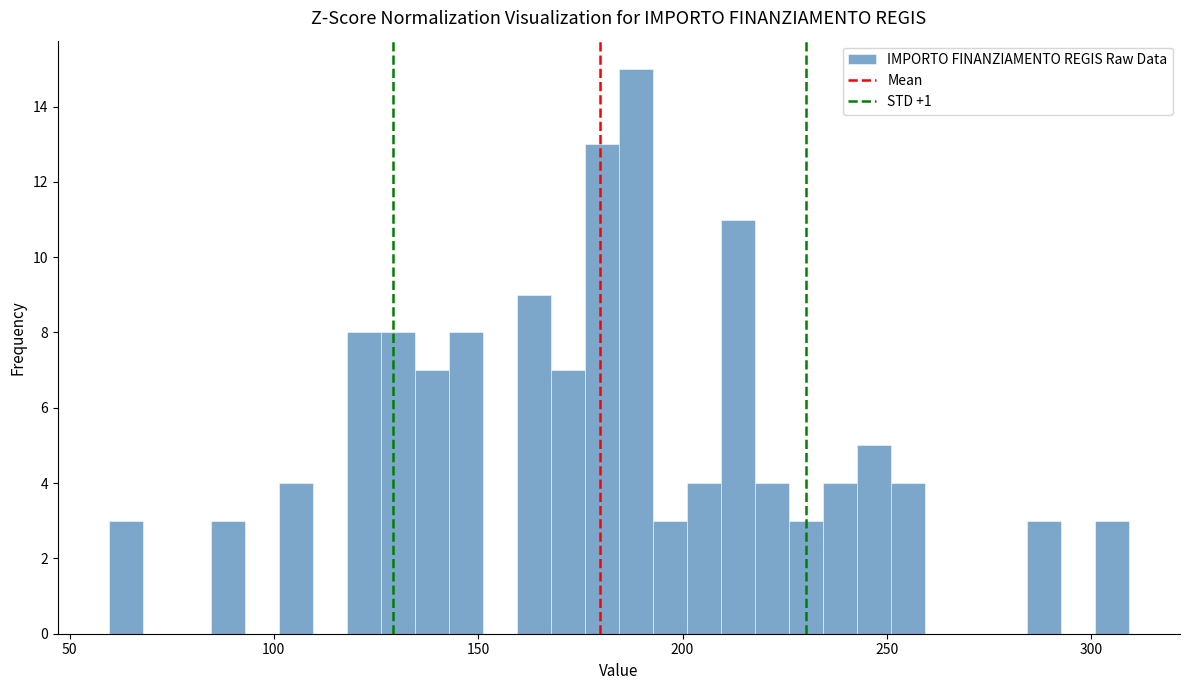

Around what value on the x-axis is the tallest bar? Give the approximate position of its centre, as read against the axis.

190